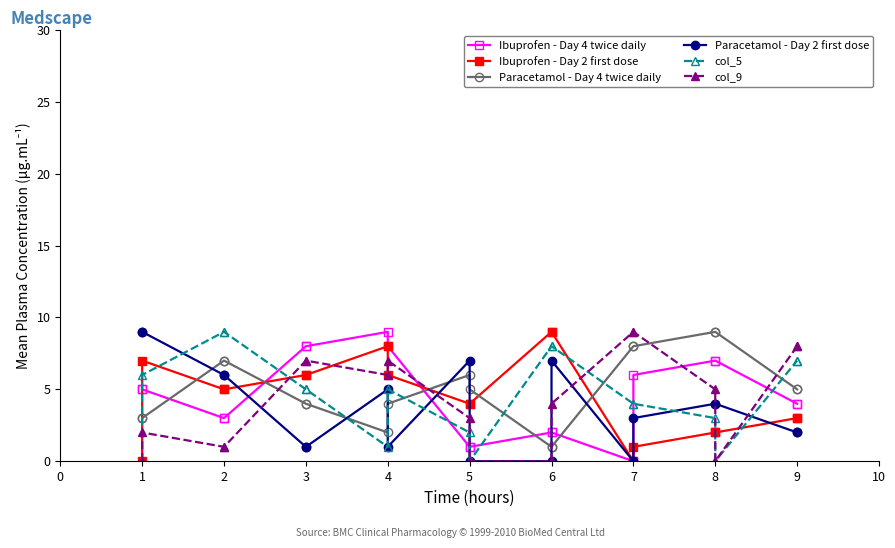

The value of col_9 at 3 is 12. True or false?

False